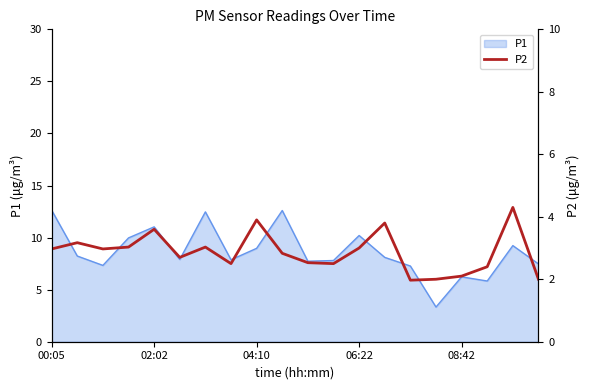

At which category does the chart reach its minimum across all series?

14